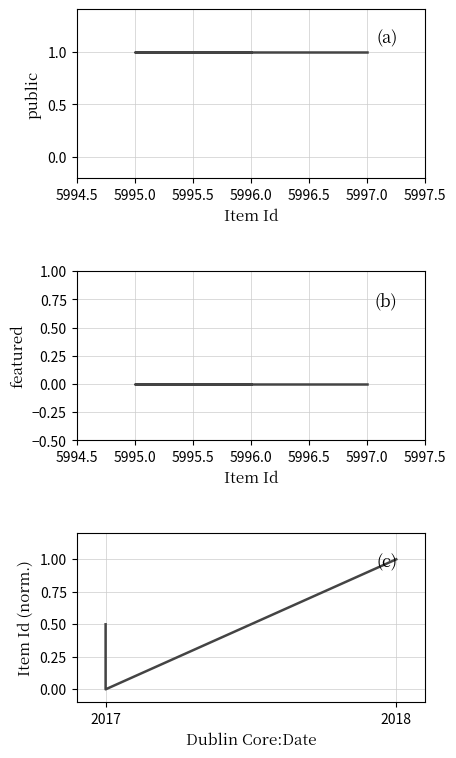

Does the chart have visible grid lines?

Yes